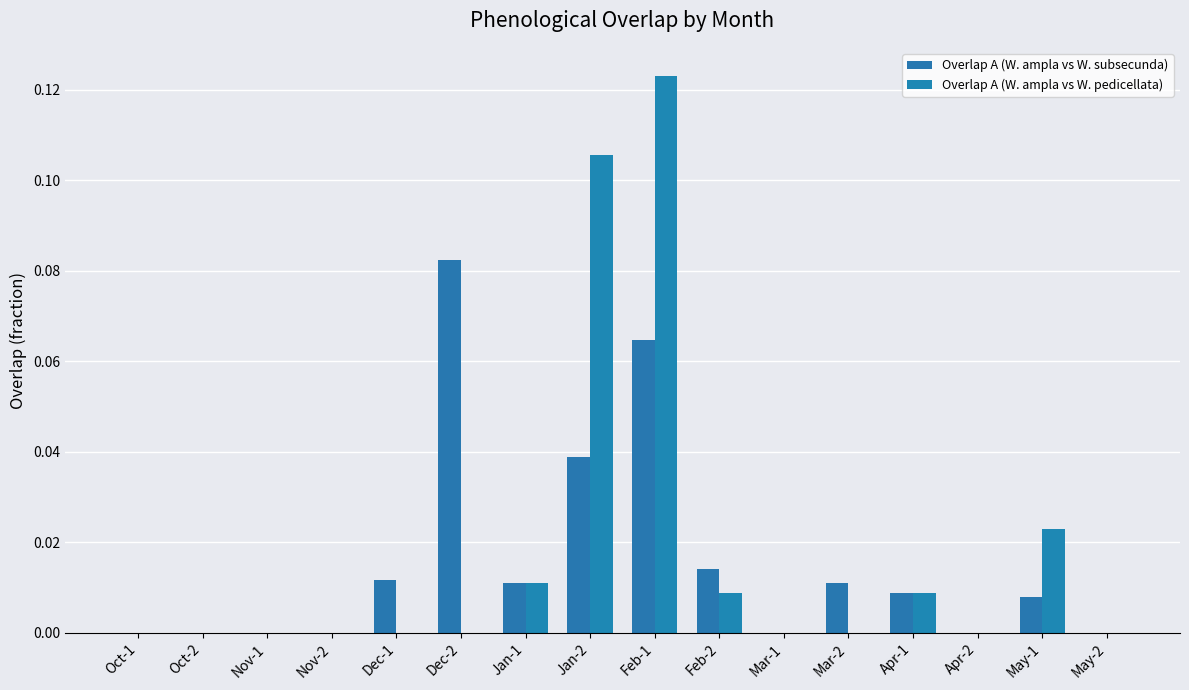

Rank the series at Dec-1 from lowest to highest value.

Overlap A (W. ampla vs W. pedicellata), Overlap A (W. ampla vs W. subsecunda)